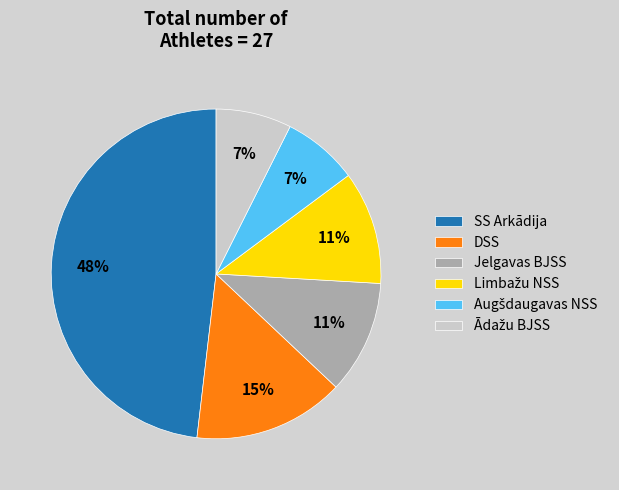

Is there any slice that represents more than half of the pie?

No